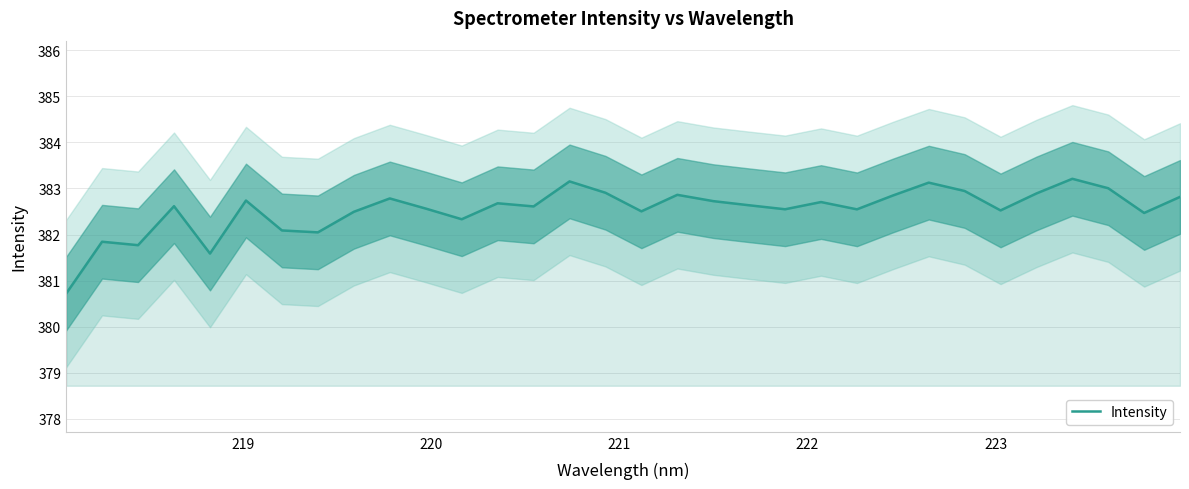

How many points are lower than both their immediate neighbors (excluding endpoints)?

10